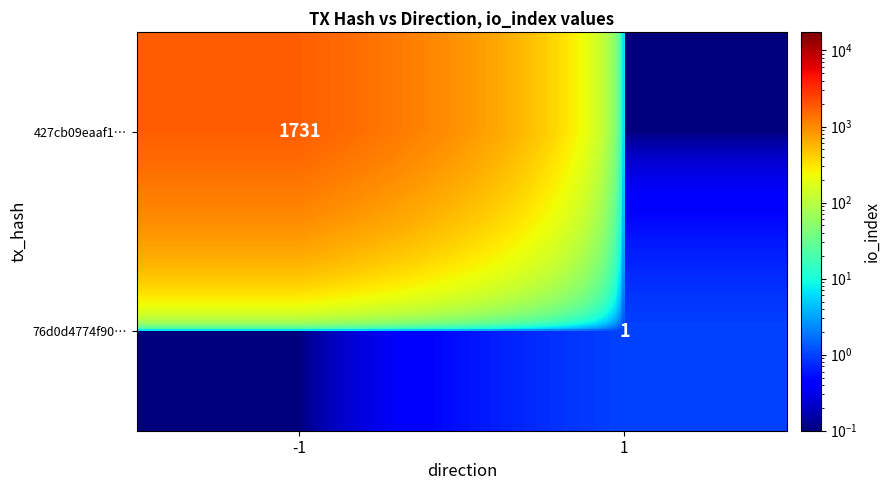

The 427cb09eaaf1… series shows 1731.0 at -1. True or false?

True